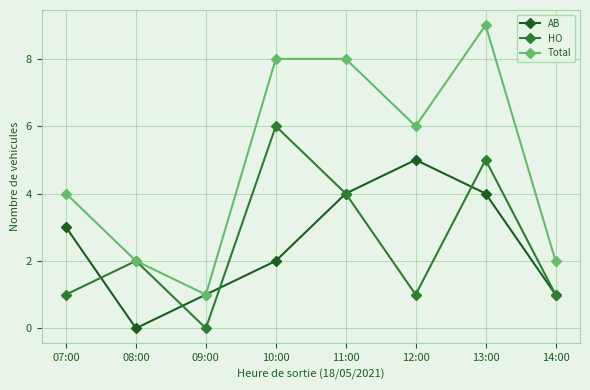

Is this an area chart (filled region under the line)?

No